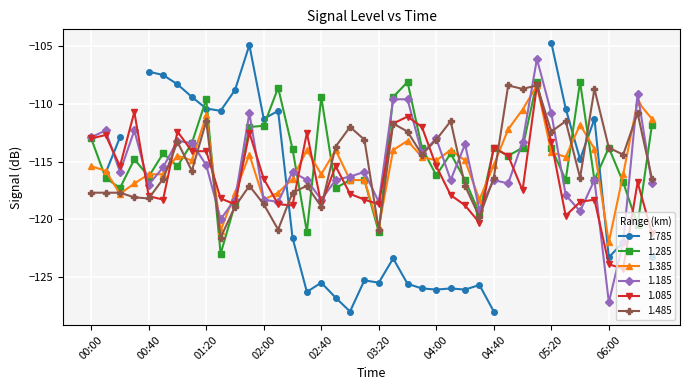

What is the value of the 1.385 point at the 25th from the left?

-114.9